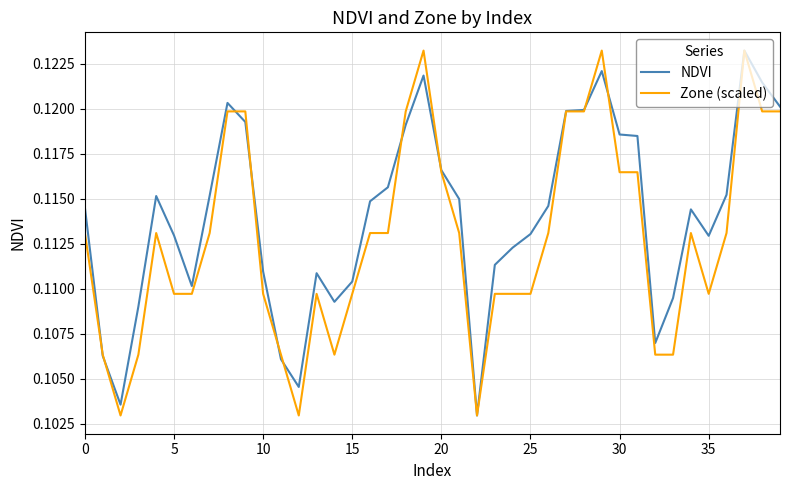

Which series has the largest total across all categories?

NDVI